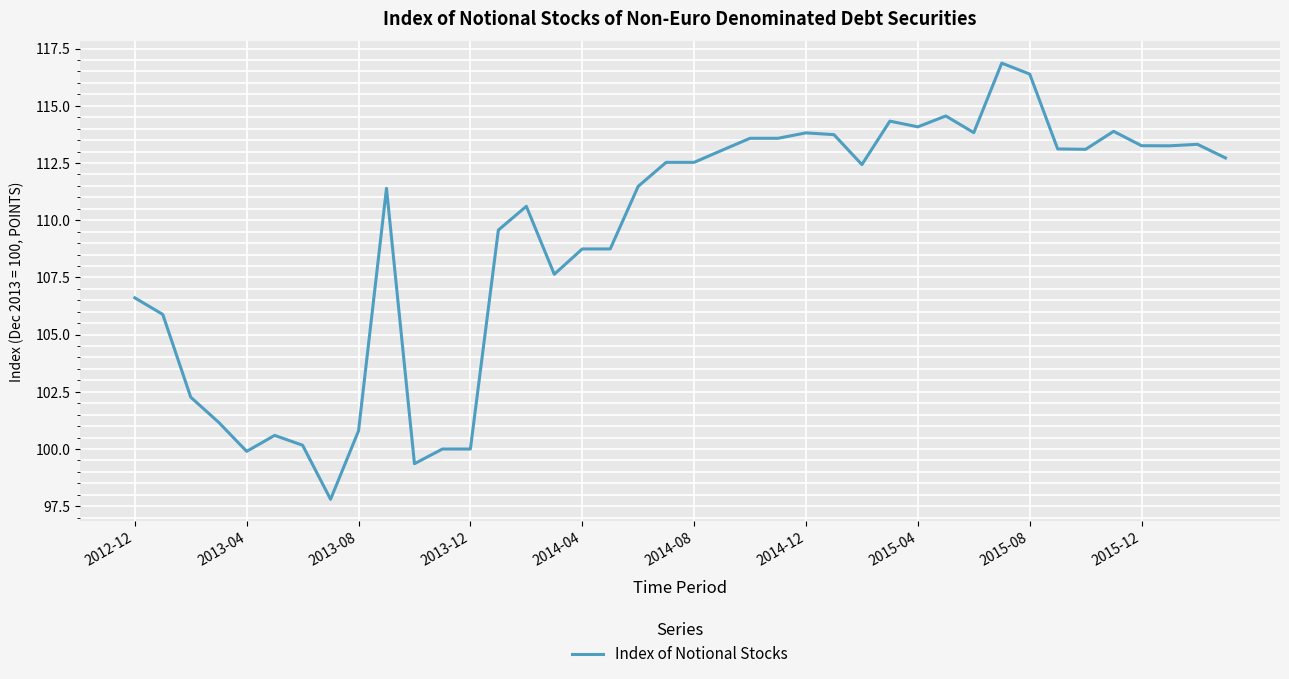

What is the smallest value displayed?

97.8